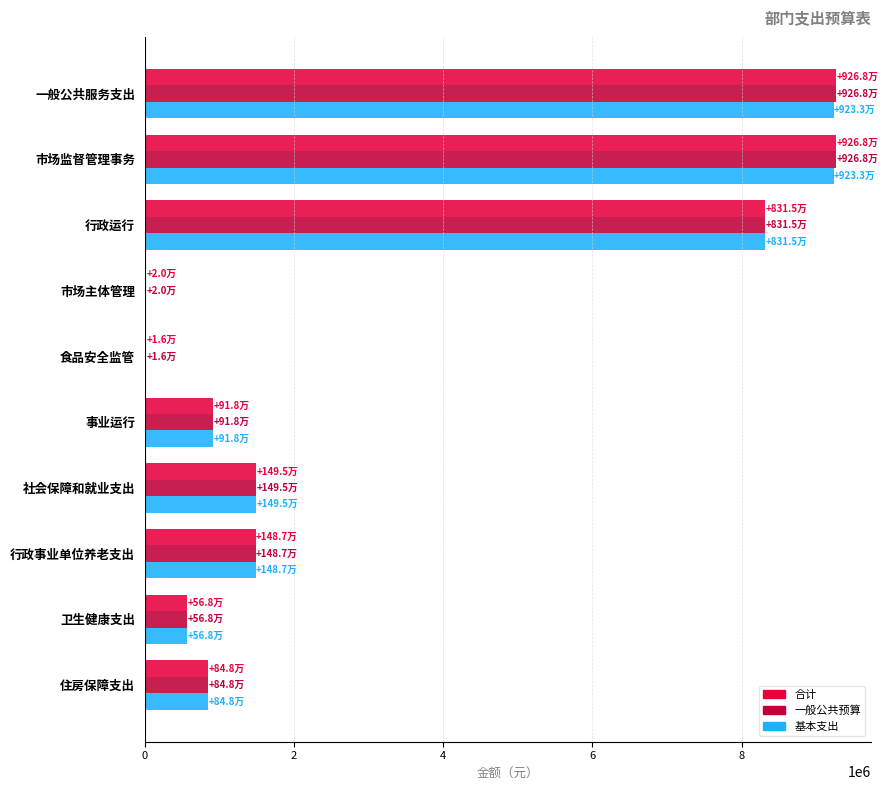

The 合计 series shows 4520728.2 at 一般公共服务支出. True or false?

False